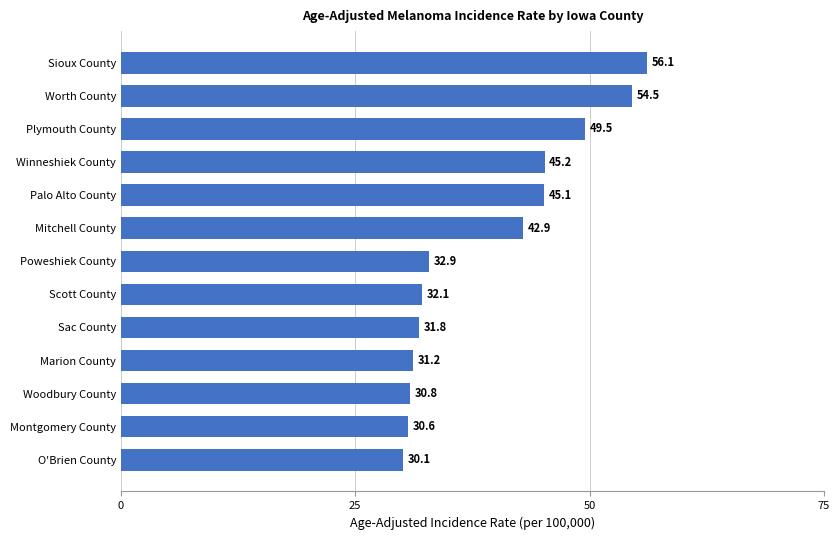

Reading bottom to top, what are all the values shown in this chart?

30.1	30.6	30.8	31.2	31.8	32.1	32.9	42.9	45.1	45.2	49.5	54.5	56.1